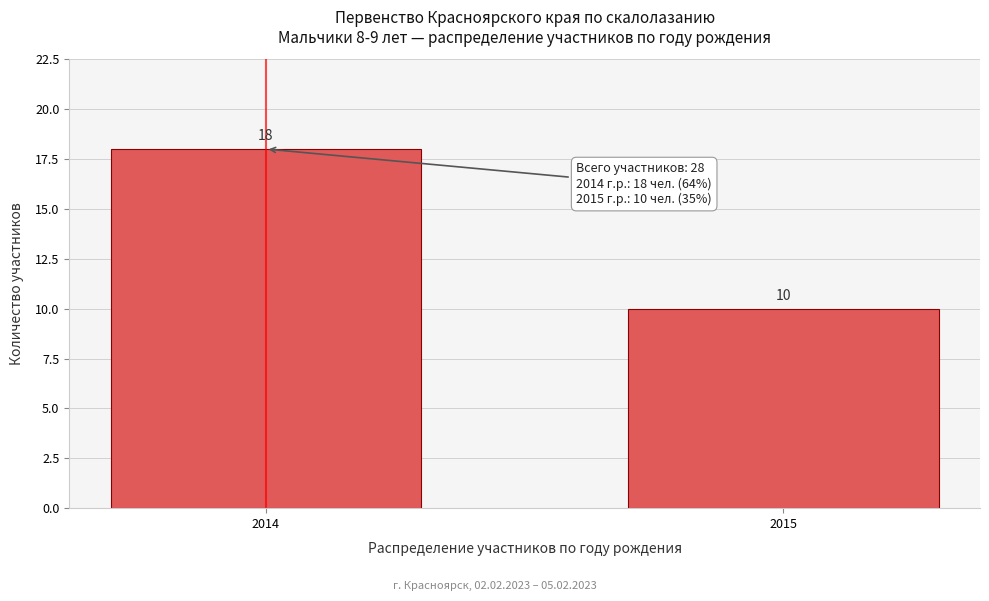

Reading right to left, transcribe all the data shown in this chart.

2015=10	2014=18